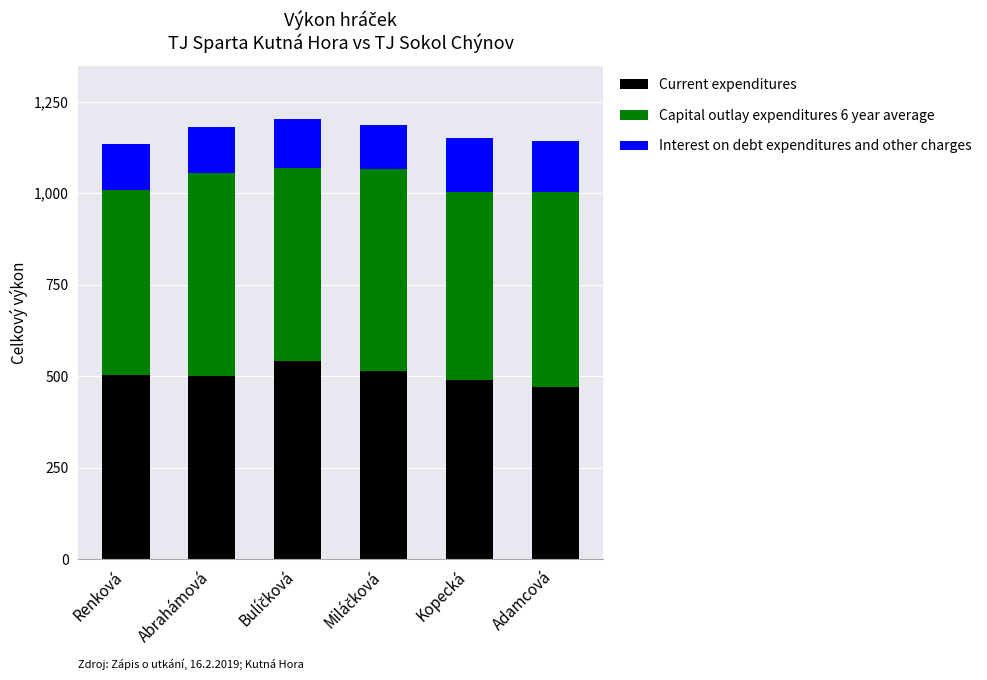

The value of Current expenditures at Abrahámová is 218. True or false?

False